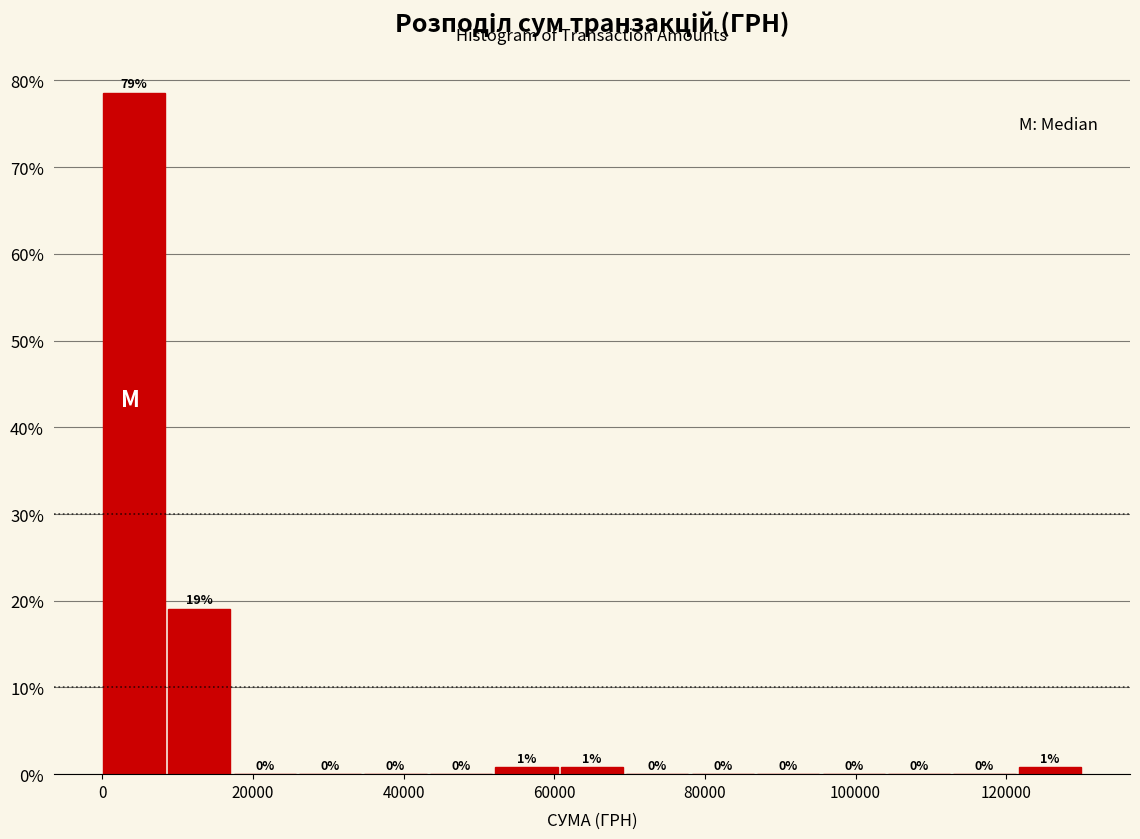

Over which range of the x-axis is the bar tallest?

0 to 8000